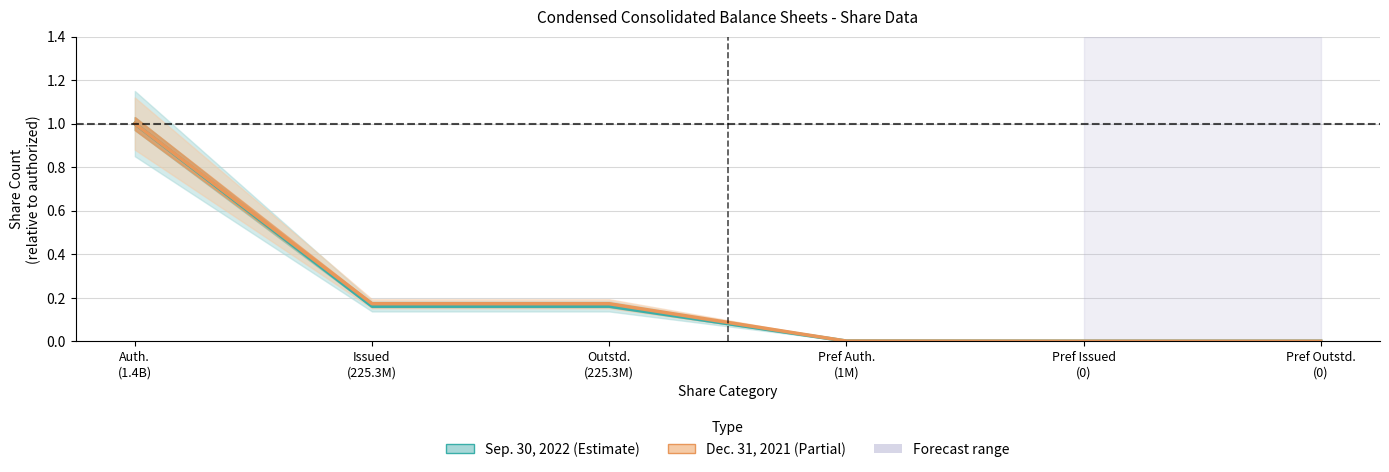

The value of Sep. 30, 2022 at Pref Auth.
(1M) is 0.0. True or false?

True